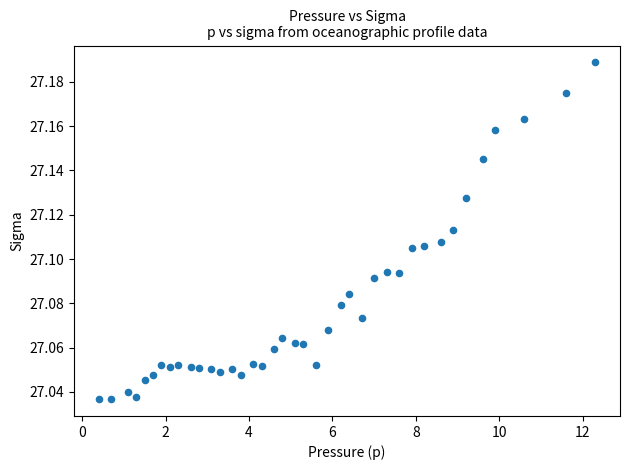

What is the range of X values (max minus min)?

11.9